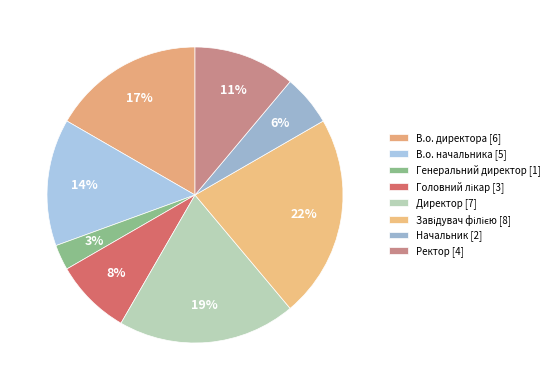

How many slices are in this pie chart?

8